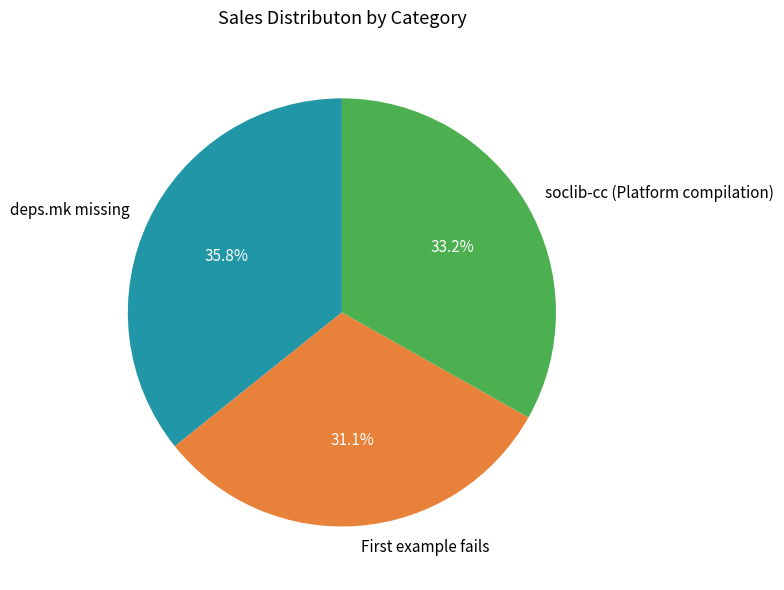

To the nearest percent, what portion does deps.mk missing represent?

36%